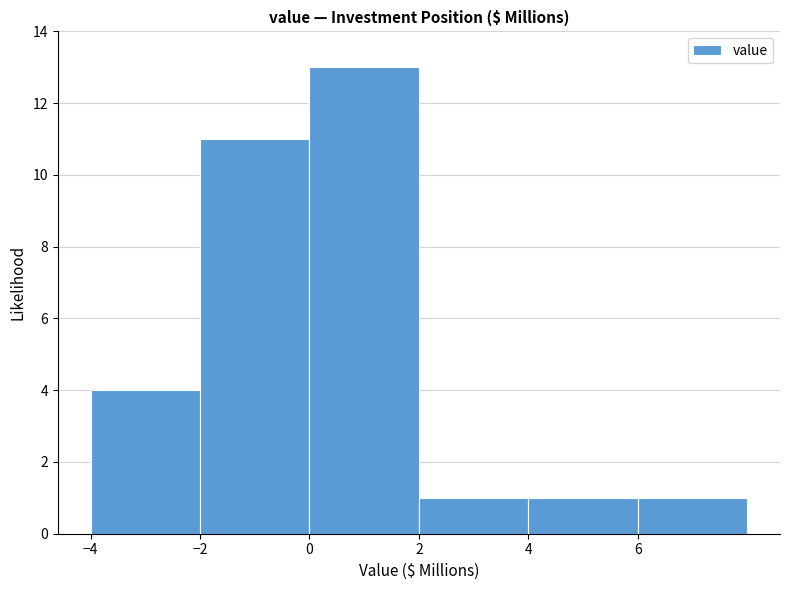

Which range on the x-axis has the tallest bar?

0 to 2